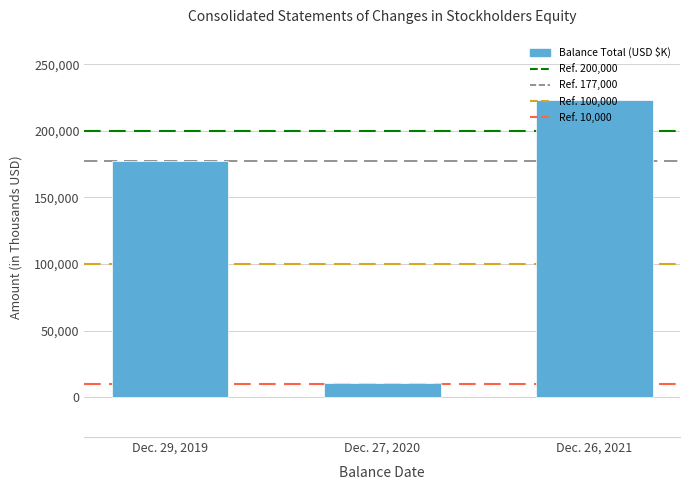

At which category does the chart reach its peak across all series?

Dec. 26, 2021